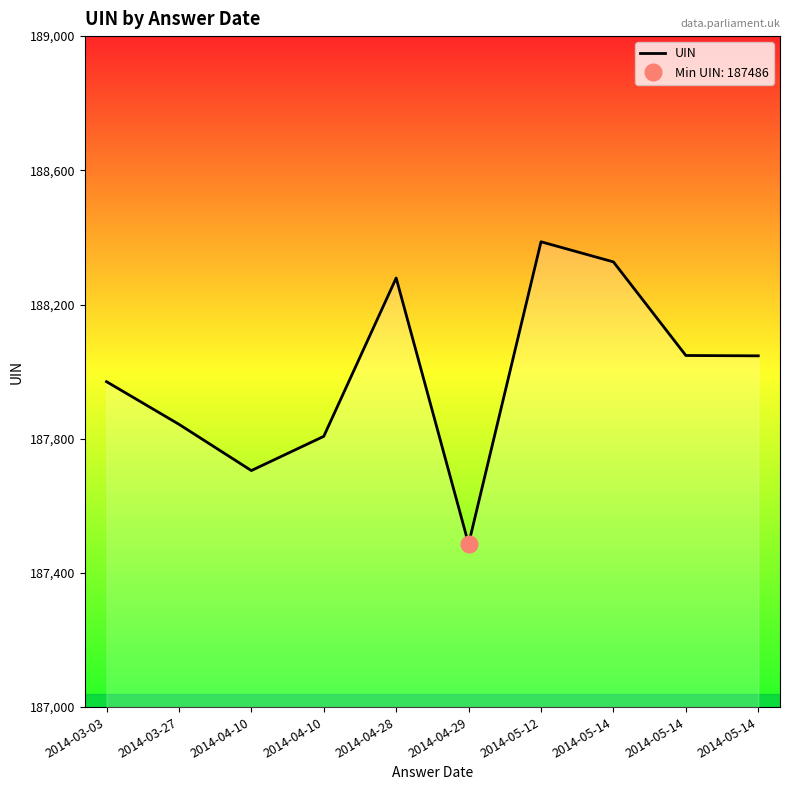

Rank the categories by value from highest to lowest.

2014-05-12, 2014-05-14, 2014-04-28, 2014-05-14, 2014-05-14, 2014-03-03, 2014-03-27, 2014-04-10, 2014-04-10, 2014-04-29